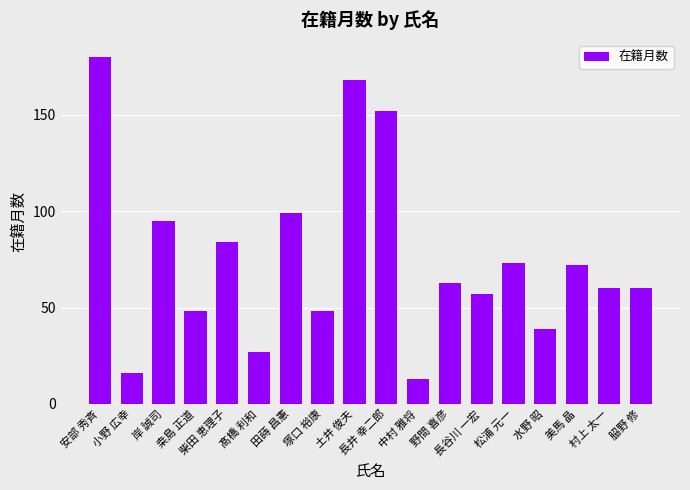

How many categories are shown in the chart?

18